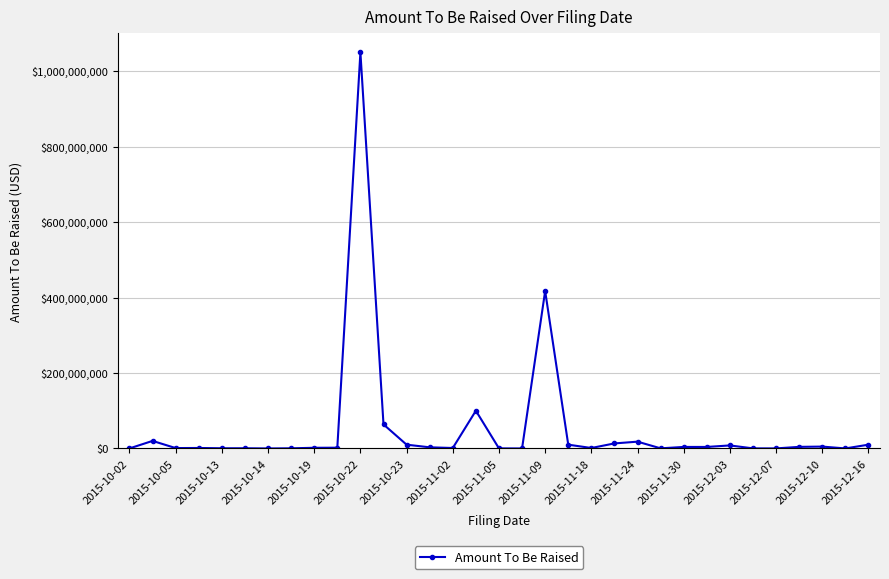

What is the difference between the second highest and minimum values?

417343570